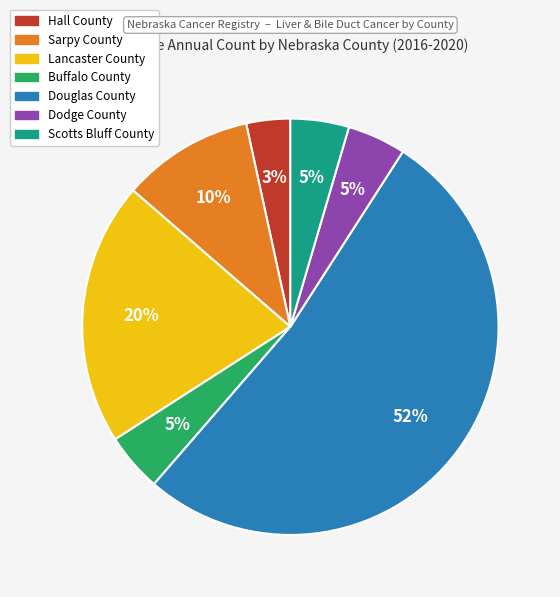

Is it true that Sarpy County is 19% of the pie?

False